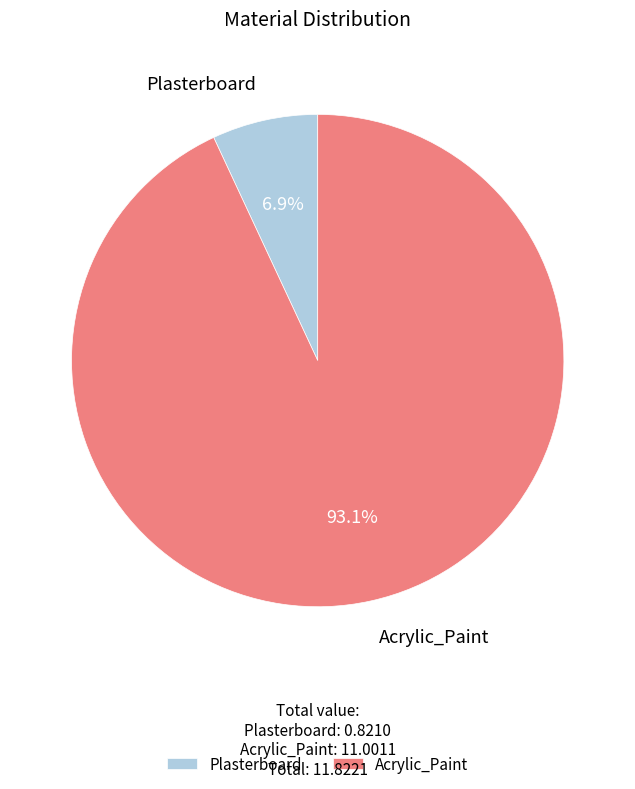

To the nearest percent, what is the average slice percentage?

50%